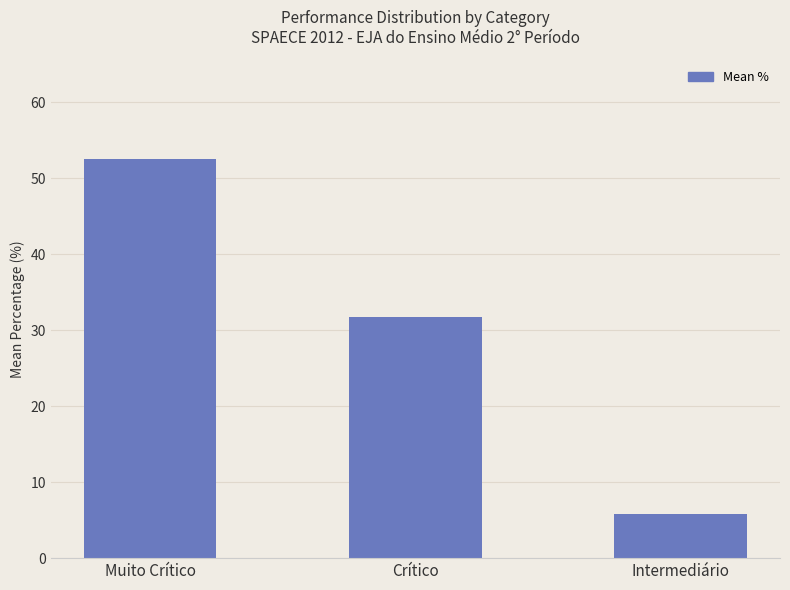

What is the label of the 1st bar from the right?

Intermediário